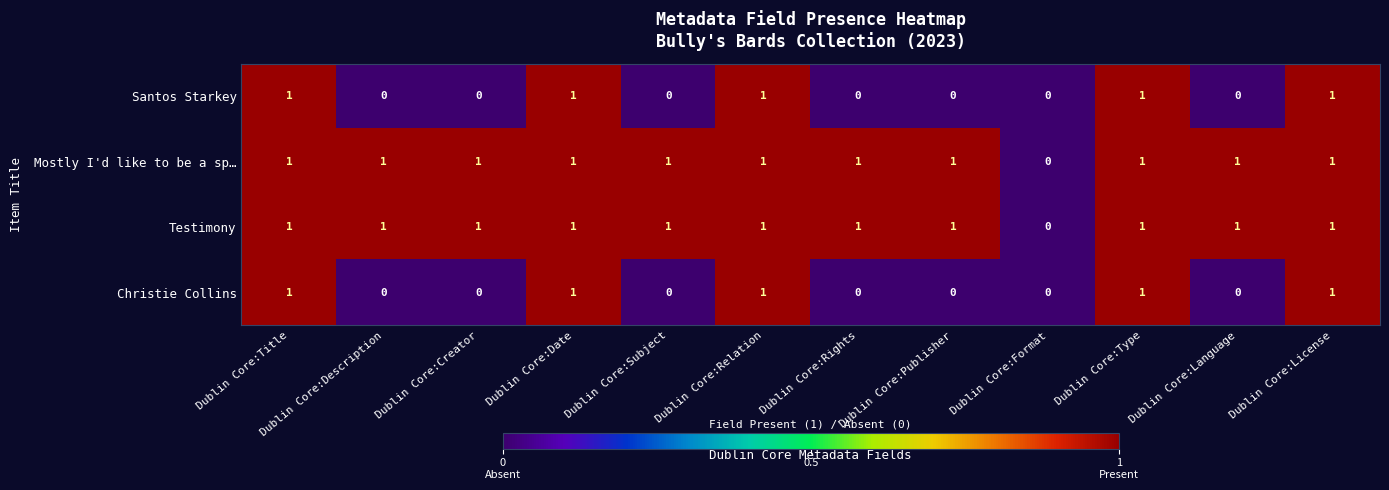

Where is Testimony nearest to the value 0?

Dublin Core:Format